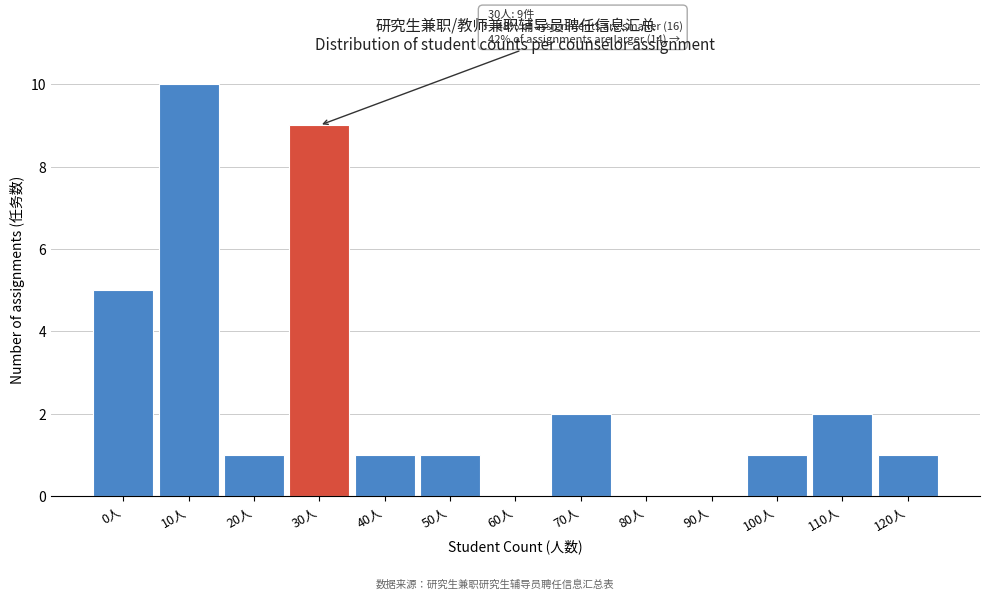

Reading right to left, extract all data points from this chart.

120人=1	110人=2	100人=1	90人=0	80人=0	70人=2	60人=0	50人=1	40人=1	30人=9	20人=1	10人=10	0人=5